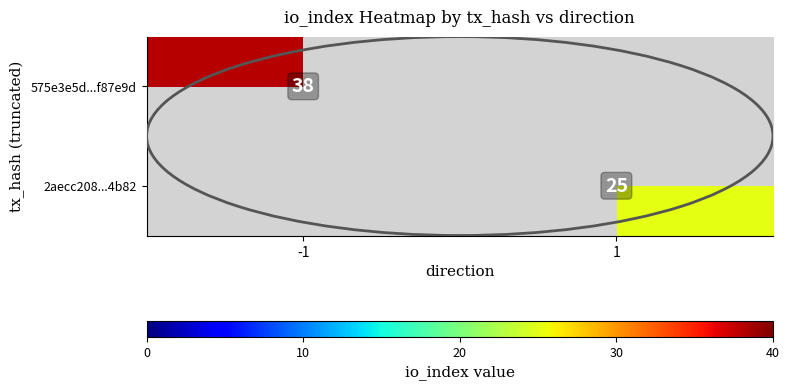

True or false: 575e3e5d...f87e9d has a value of 21 at -1.

False